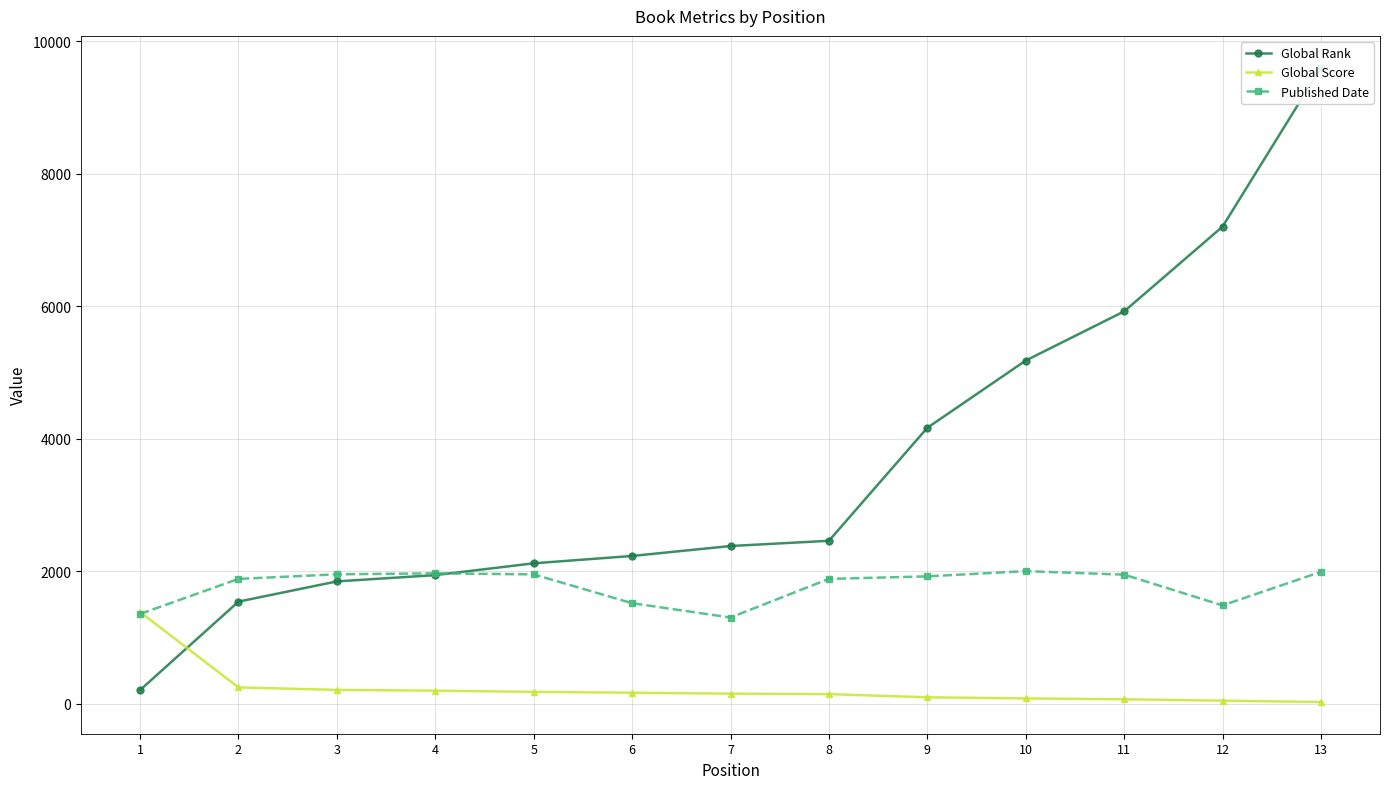

What is the difference between the Global Score values at 2 and 9?

149